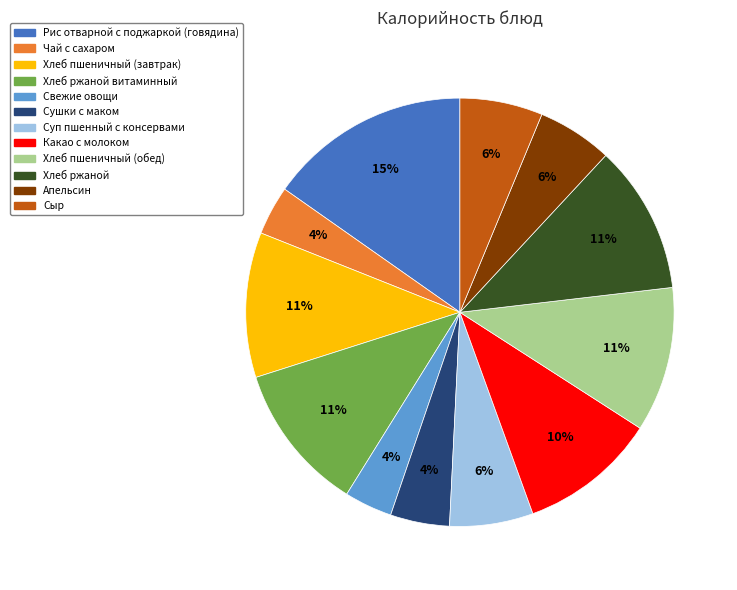

Is there a majority slice in this chart?

No